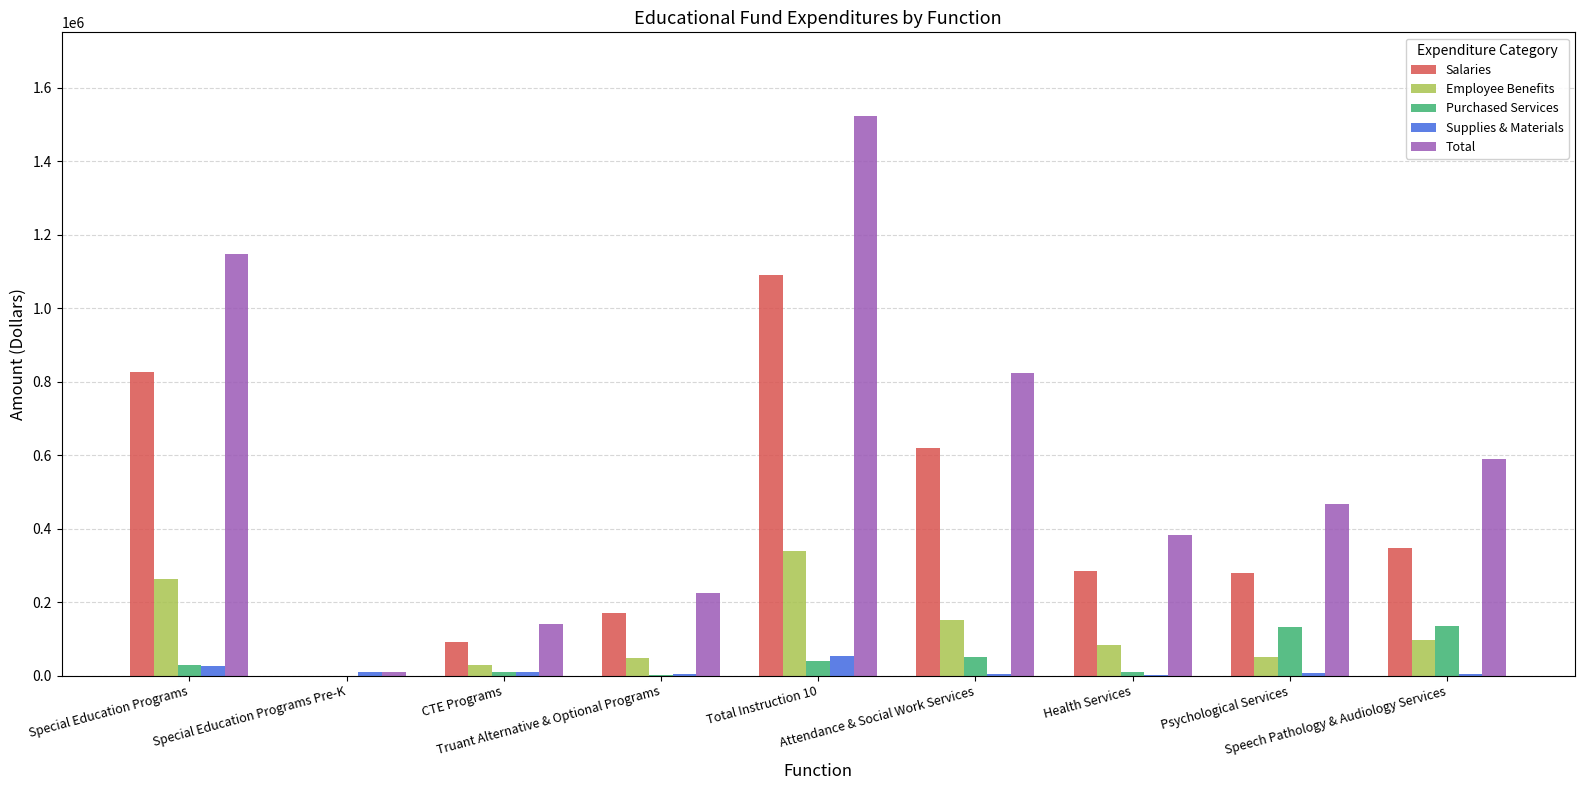

The Total series shows 139714 at CTE Programs. True or false?

True